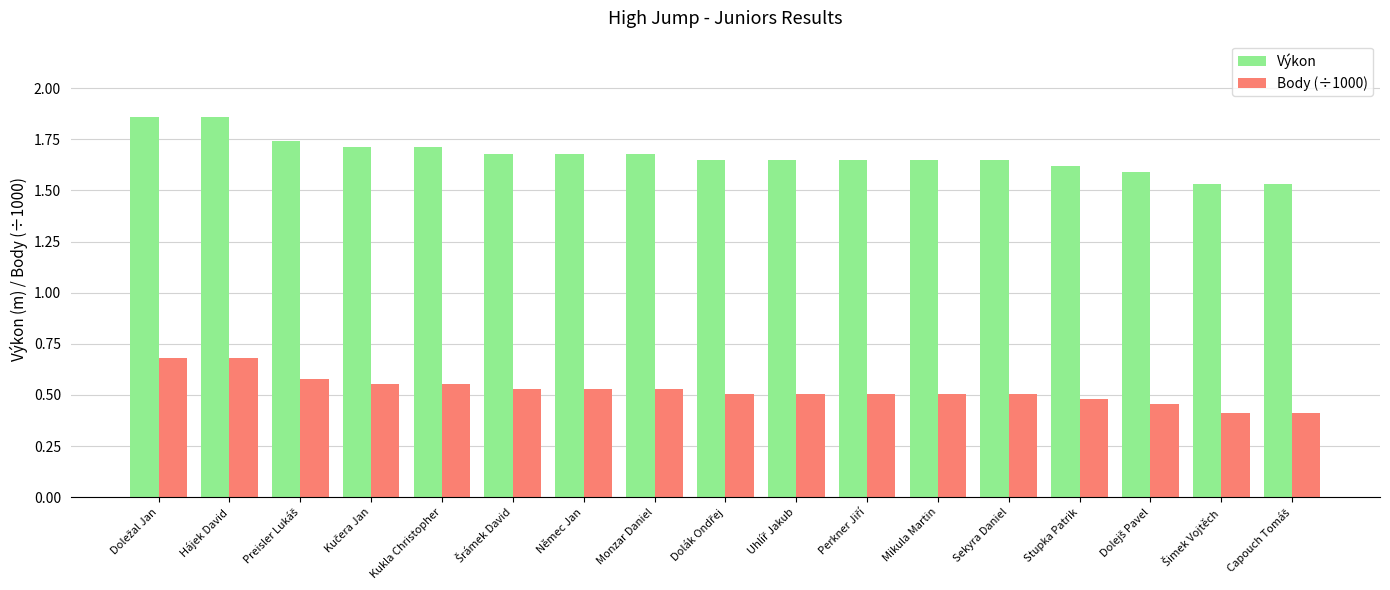

True or false: Body (÷1000) has a value of 0.5 at Stupka Patrik.

True